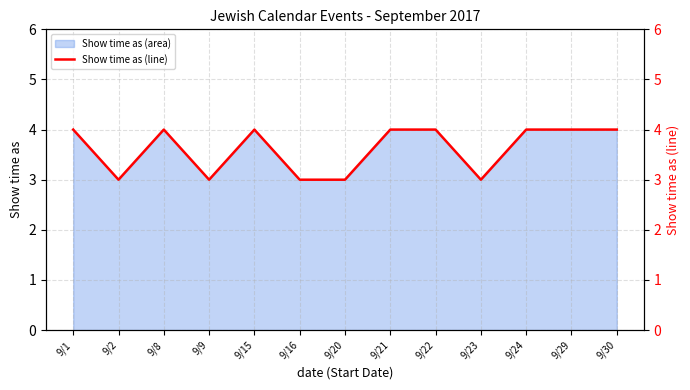

What value does the data have at 9/24?

4